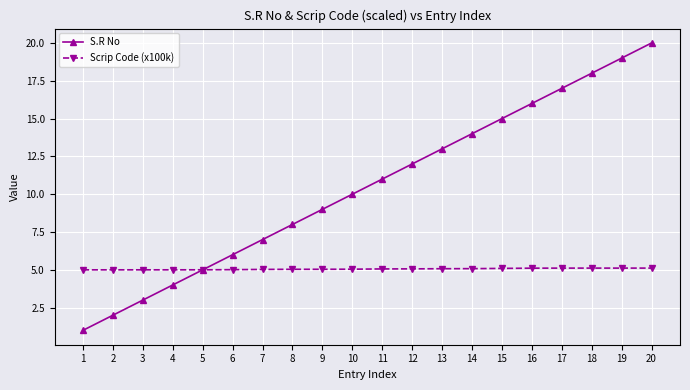

At which category is the sum across all series the highest?

20